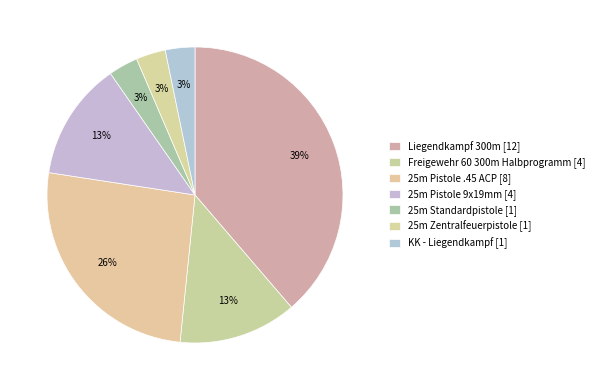

Does Liegendkampf 300m represent more than half of the total?

No